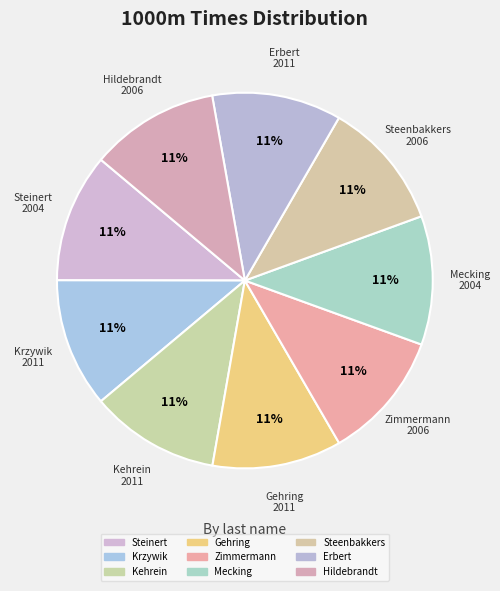

How many slices are in this pie chart?

9